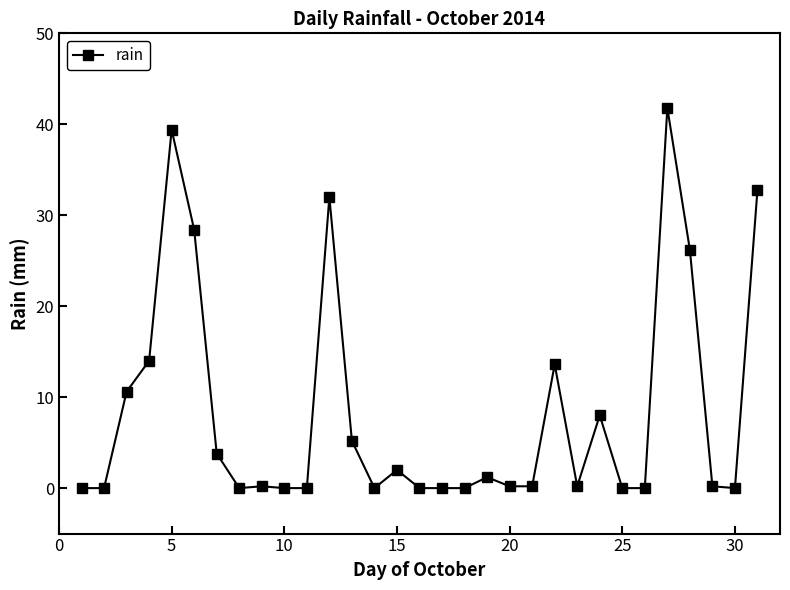

What is the maximum value shown in the chart?

41.8